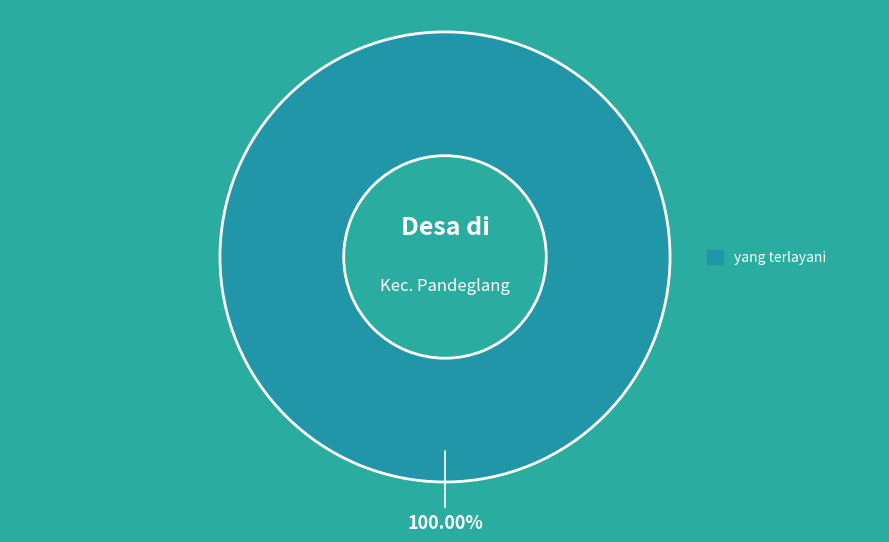

Is there a majority slice in this chart?

Yes